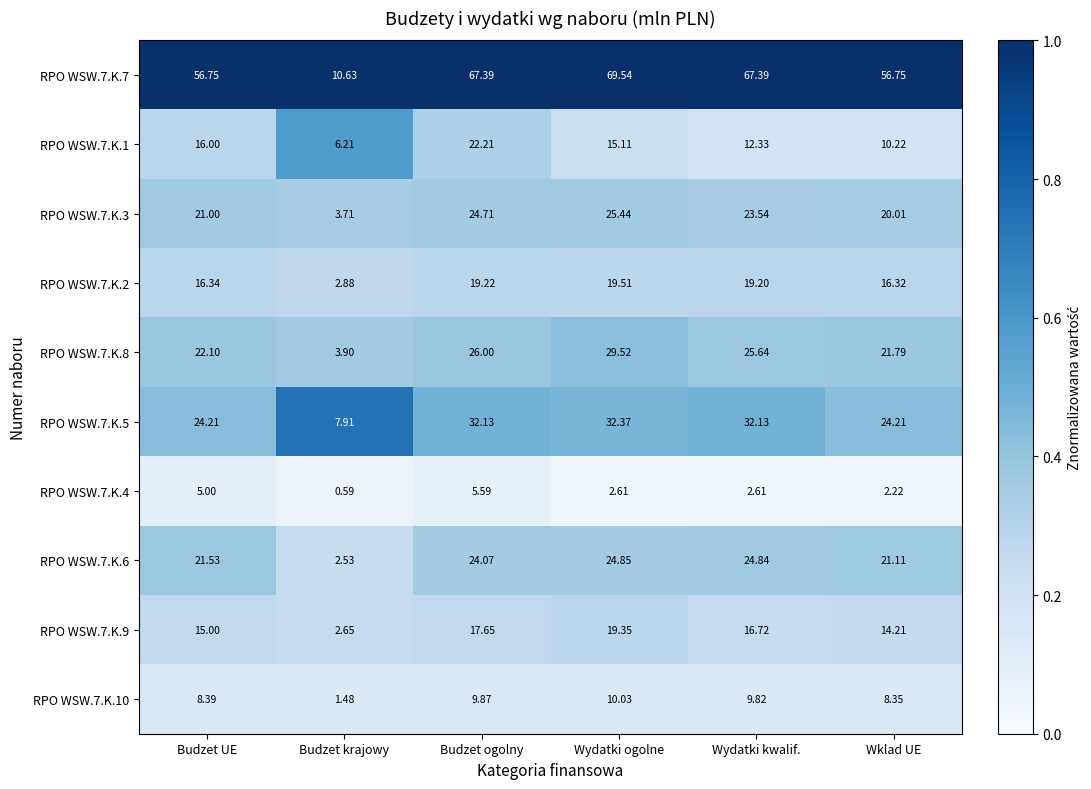

Which series has the largest range (max minus min)?

RPO WSW.7.K.7